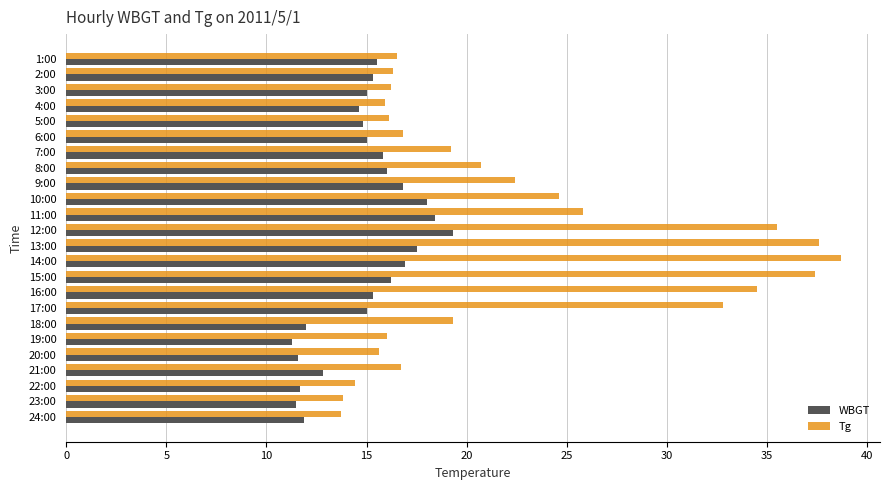

What is the greatest value displayed?

38.7